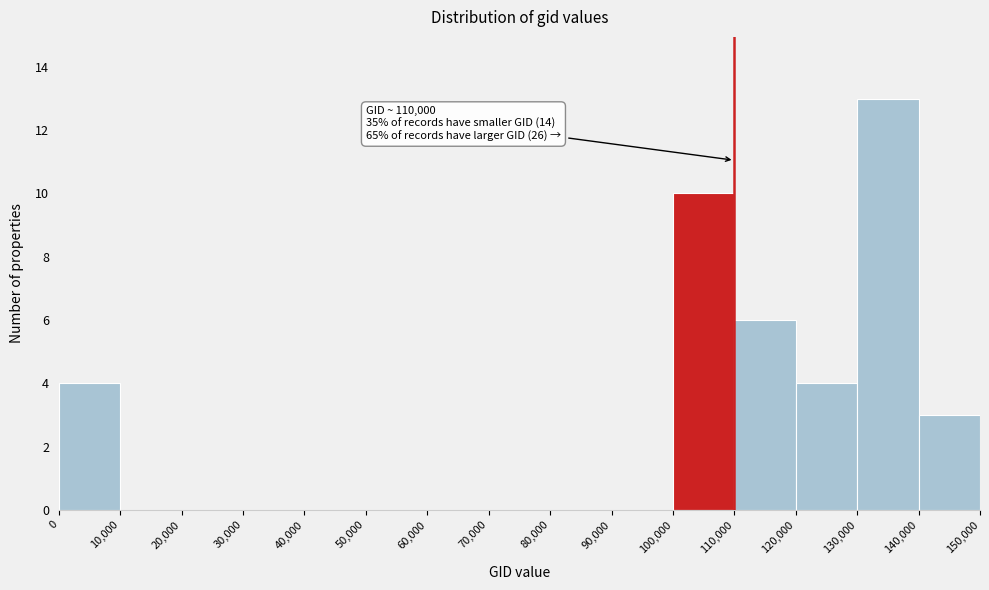

Over which range of the x-axis is the bar tallest?

130,000 to 140,000